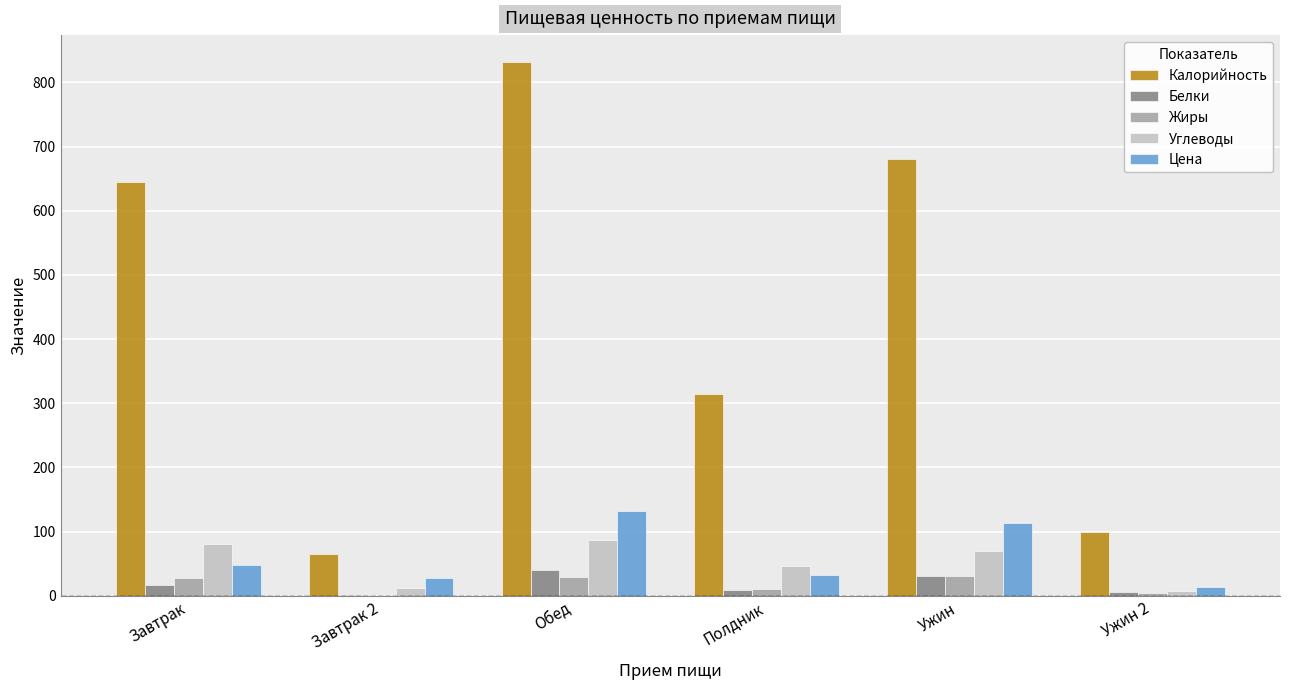

What is the highest value of the Углеводы series?

86.6